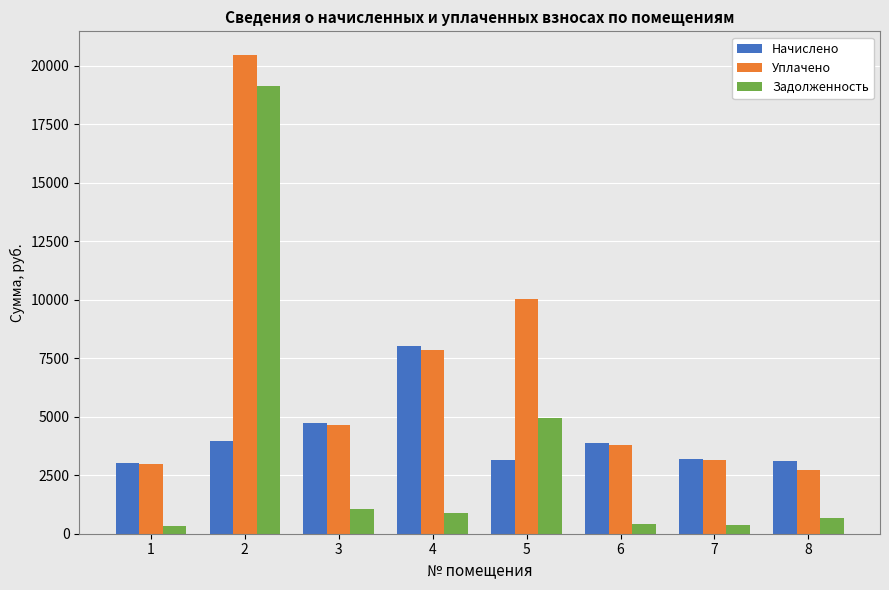

Rank the series by their average value, from highest to lowest.

Уплачено, Начислено, Задолженность